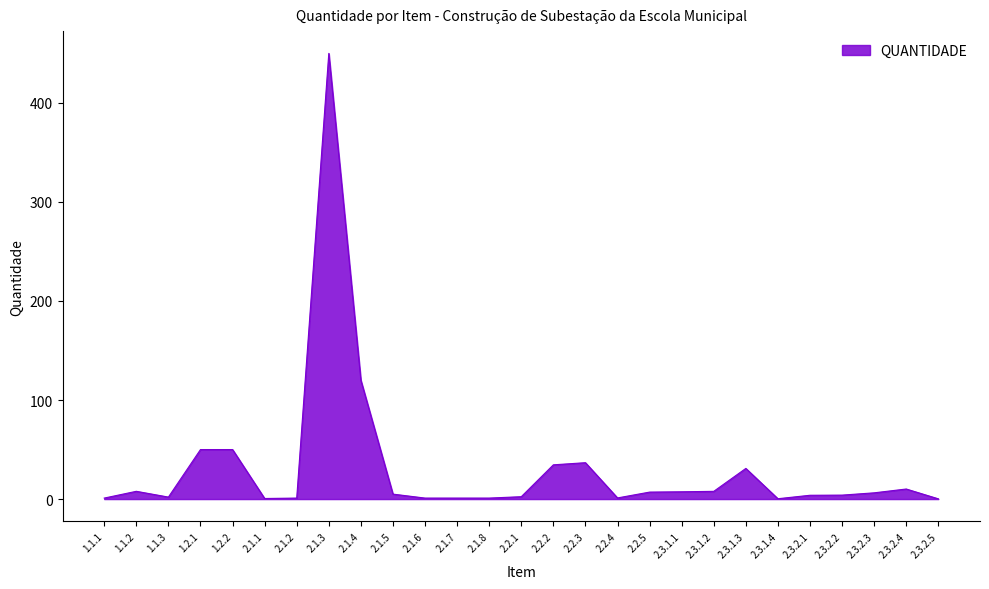

Where is the data nearest to the value 225?

2.1.4